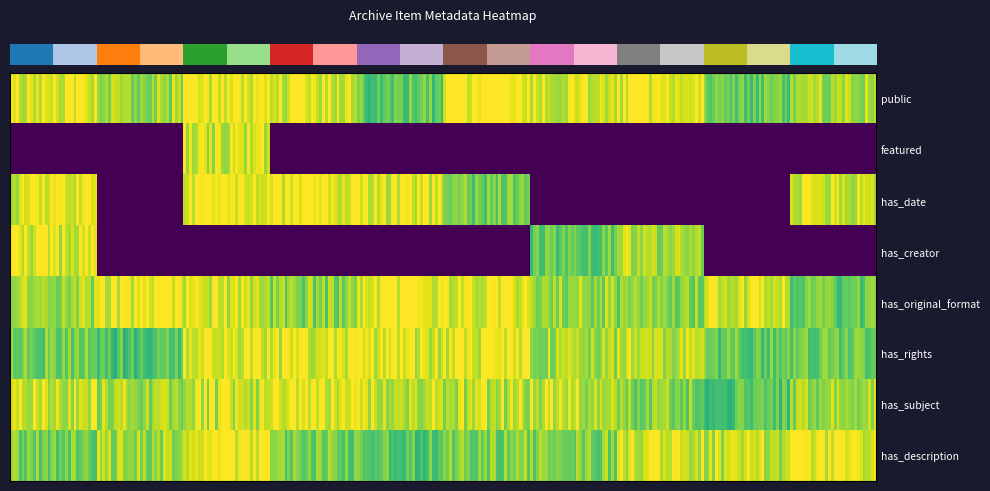

What is the average value of the has_description series?

1